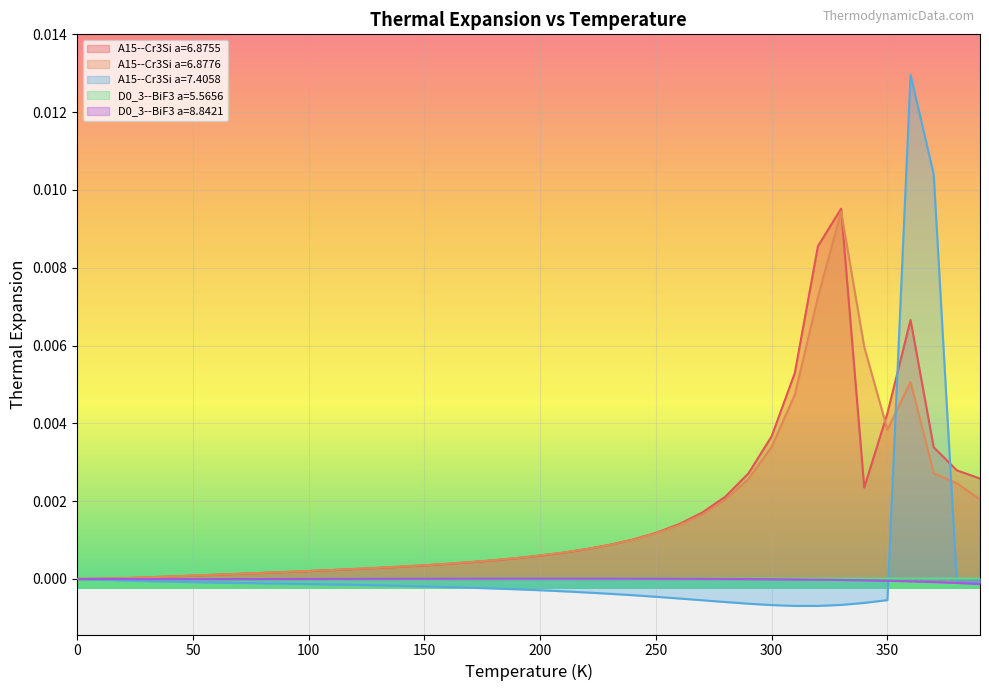

Is it true that A15--Cr3Si a=6.8776 equals 0.0 at 50?

True